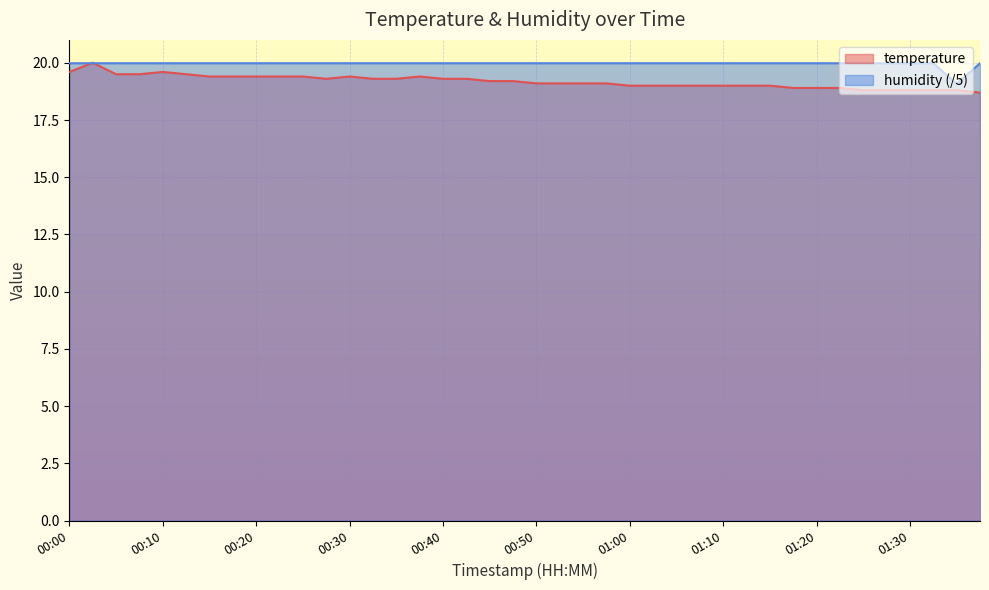

Reading right to left, what are all the values shown in this chart?

temperature: 18.7	18.8	18.8	18.8	18.8	18.8	18.9	18.9	18.9	19.0	19.0	19.0	19.0	19.0	19.0	19.0	19.1	19.1	19.1	19.1	19.2	19.2	19.3	19.3	19.4	19.3	19.3	19.4	19.3	19.4	19.4	19.4	19.4	19.4	19.5	19.6	19.5	19.5	20.0	19.6
humidity: 20.0	19.1	20.0	20.0	20.0	20.0	20.0	20.0	20.0	20.0	20.0	20.0	20.0	20.0	20.0	20.0	20.0	20.0	20.0	20.0	20.0	20.0	20.0	20.0	20.0	20.0	20.0	20.0	20.0	20.0	20.0	20.0	20.0	20.0	20.0	20.0	20.0	20.0	20.0	20.0